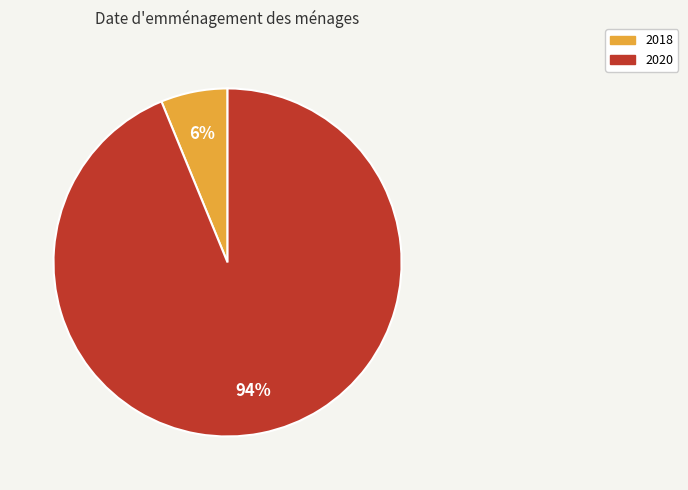

Which slice is the smallest?

2018